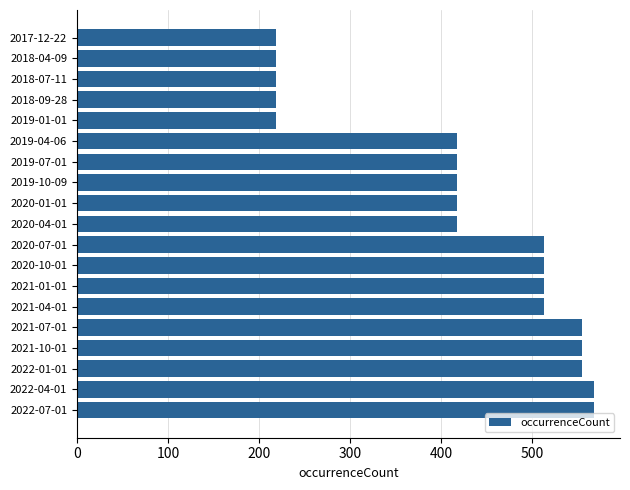

What is the minimum value shown in the chart?

219